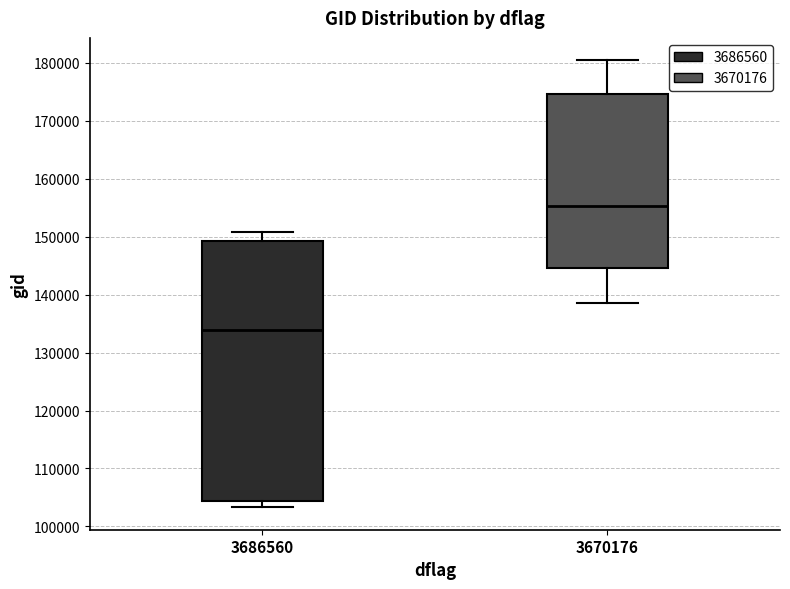

Reading left to right, transcribe this box plot: for each box, give where its median line is, the range the box spans, and where its two whiskers end, as read against the y-axis. The values are not printed on the chart, so give them approximately, as read against the axis.

3686560: median 134000, box 104000 to 149000, whiskers 103000 to 151000
3670176: median 155000, box 145000 to 175000, whiskers 138000 to 180000